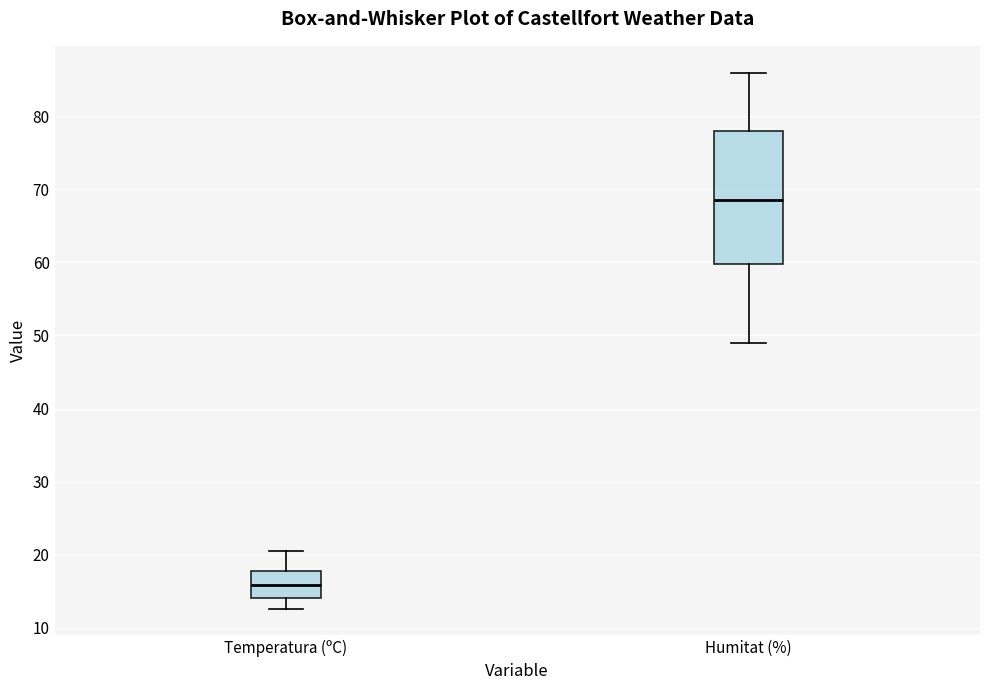

Reading left to right, transcribe this box plot: for each box, give where its median line is, the range the box spans, and where its two whiskers end, as read against the y-axis. The values are not printed on the chart, so give them approximately, as read against the axis.

Temperatura (ºC): median 16, box 14 to 18, whiskers 13 to 21
Humitat (%): median 69, box 60 to 78, whiskers 49 to 86